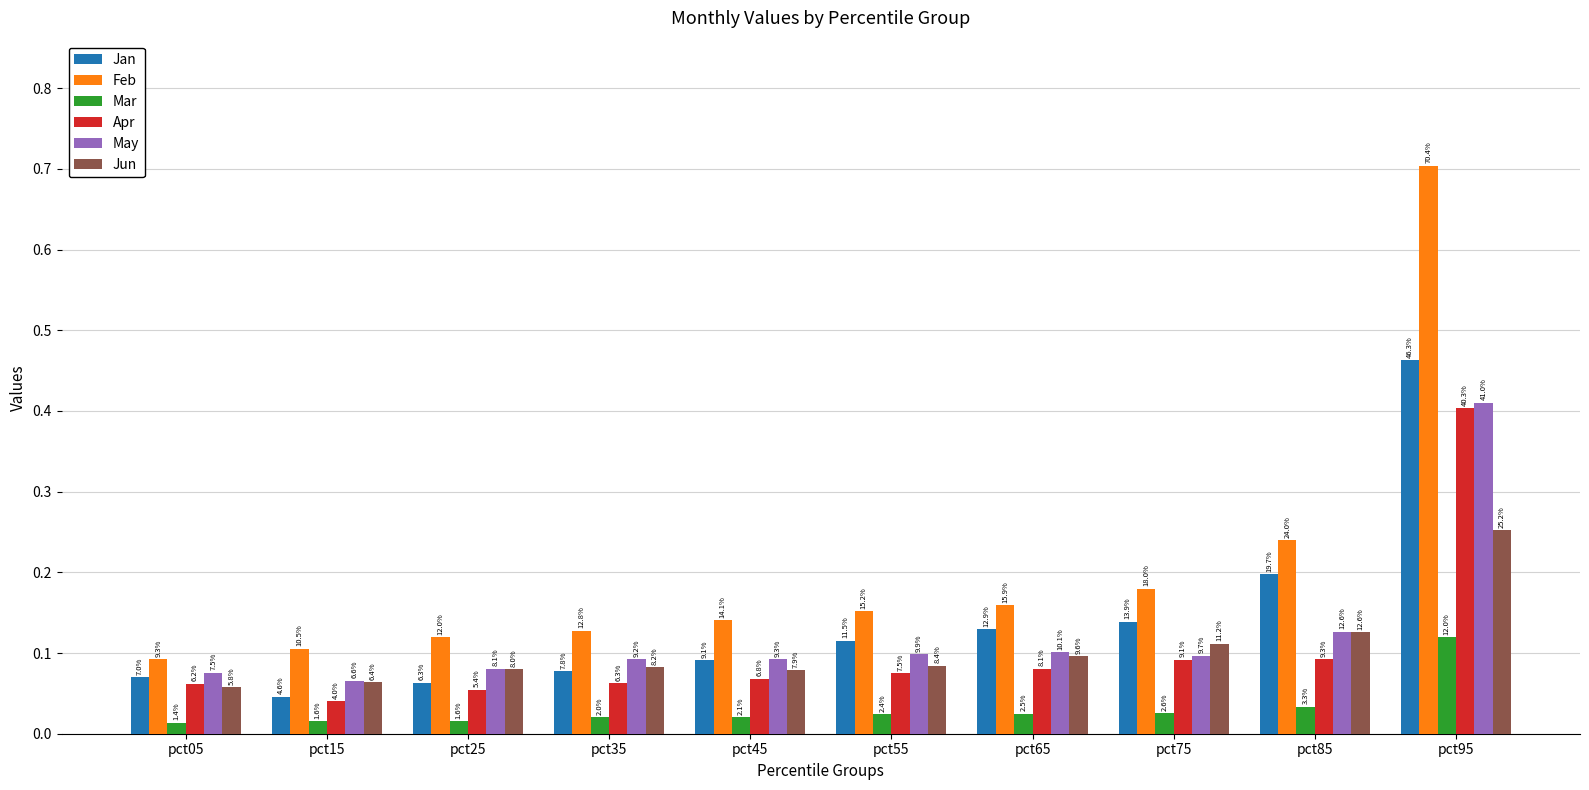

What is the sum of the Apr values at pct05 and pct35?

0.1